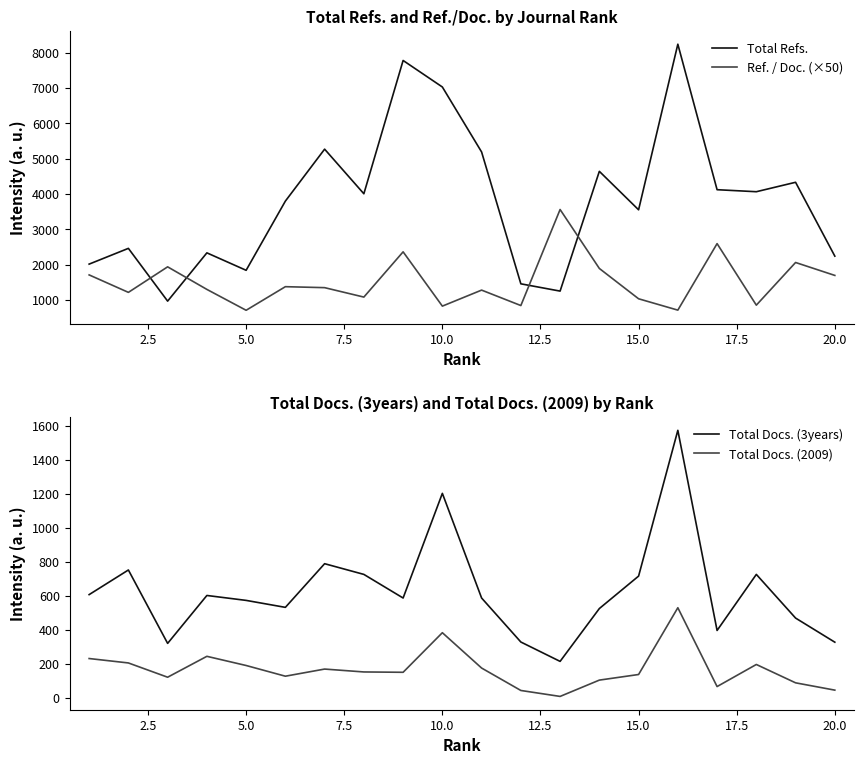

Which series has the widest spread of values?

Total Refs.